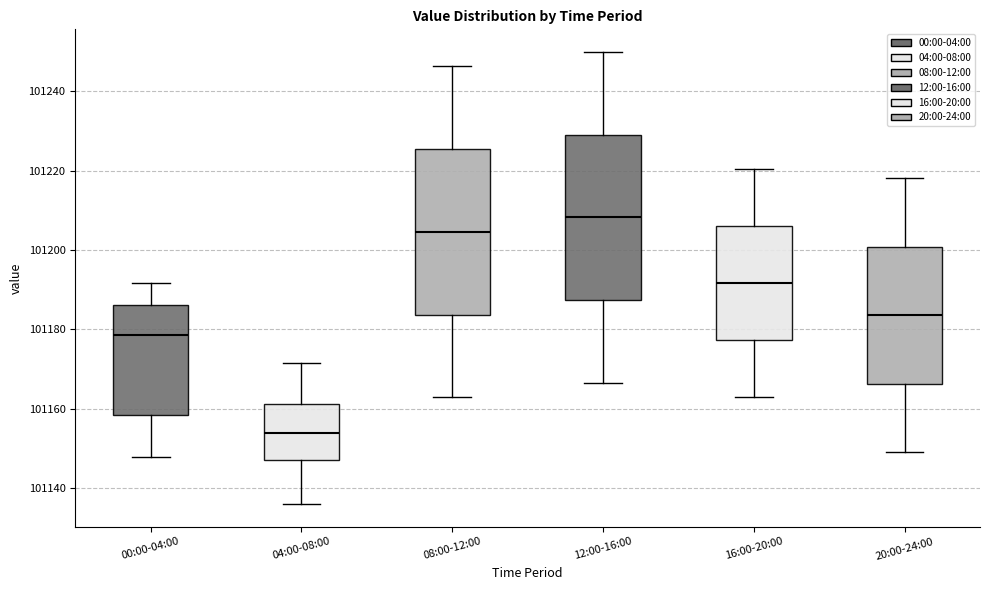

Where does the median line of the box for 00:00-04:00 sit on the y-axis? The values are not printed on the chart, so give them approximately, as read against the axis.

101178